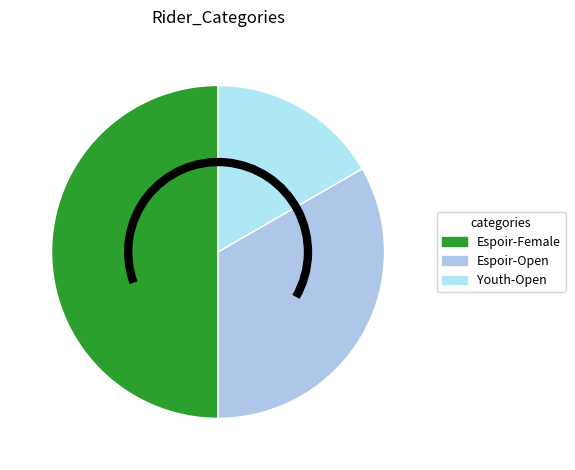

True or false: Espoir-Open accounts for 24% of the total.

False